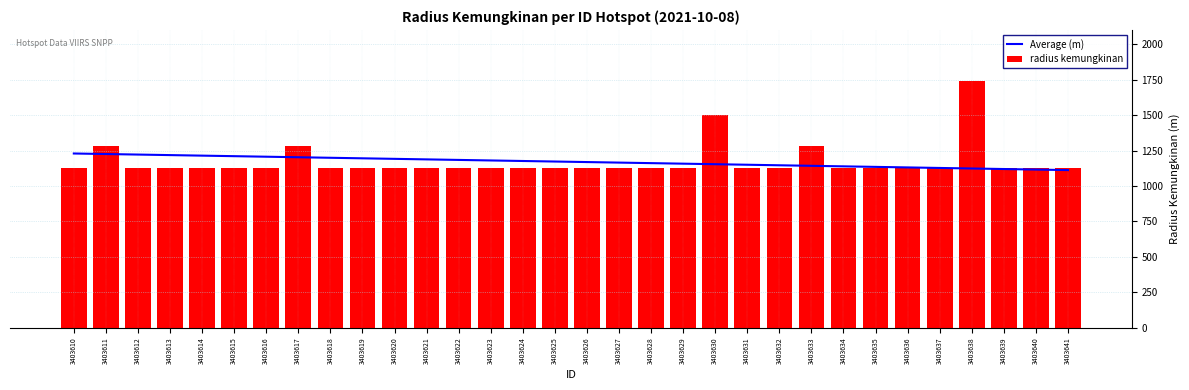

Where is Average (m) nearest to the value 1170?

3403626